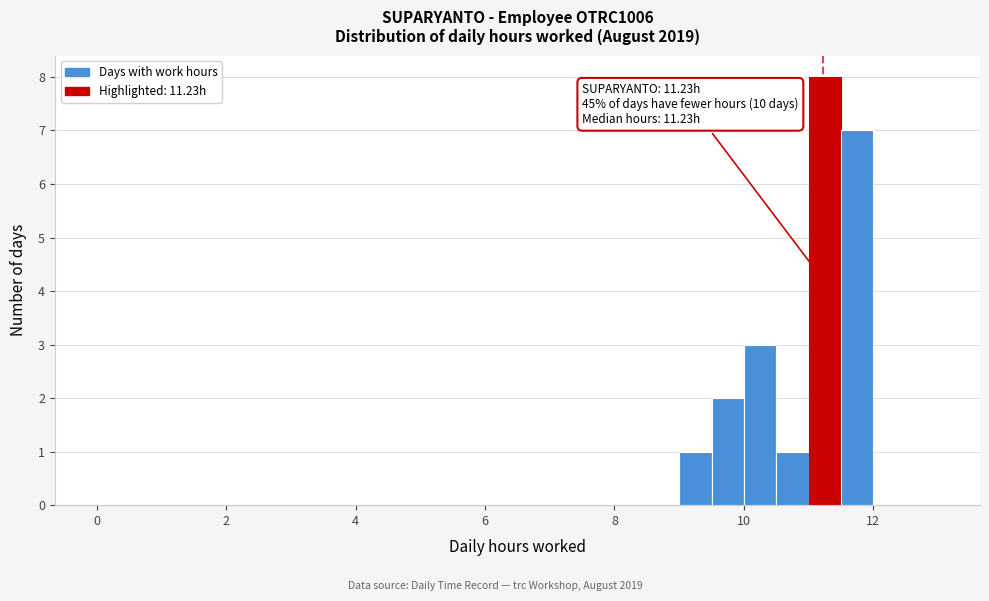

Around what value on the x-axis is the tallest bar? Give the approximate position of its centre, as read against the axis.

11.2